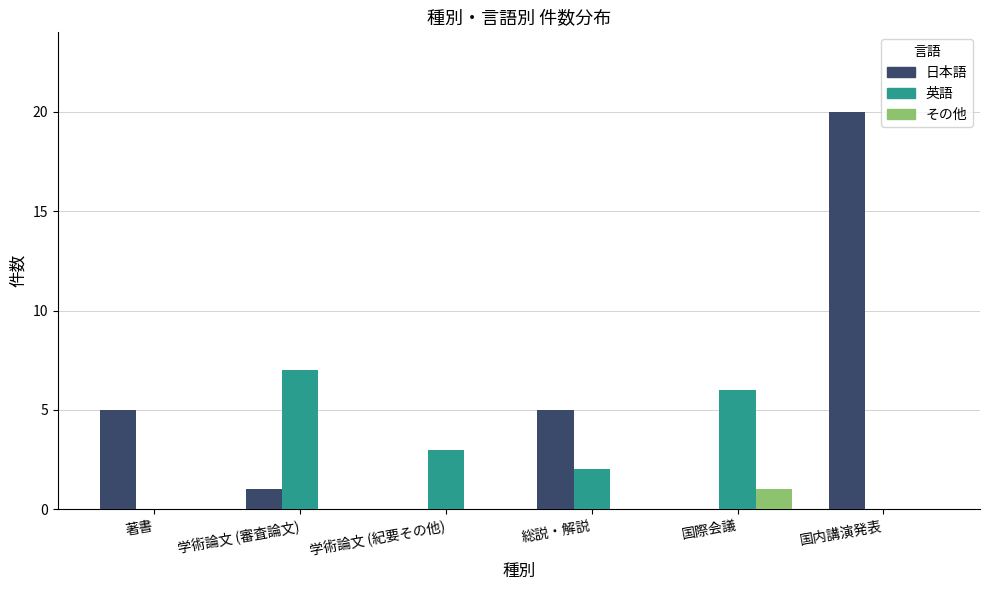

Does the chart contain stacked bars?

No